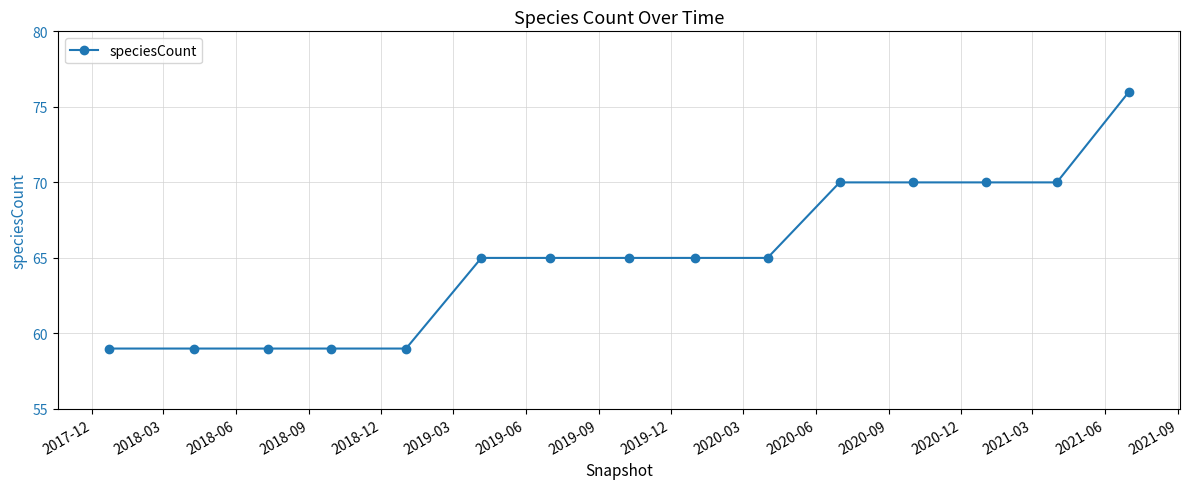

What is the sum of all values?

976